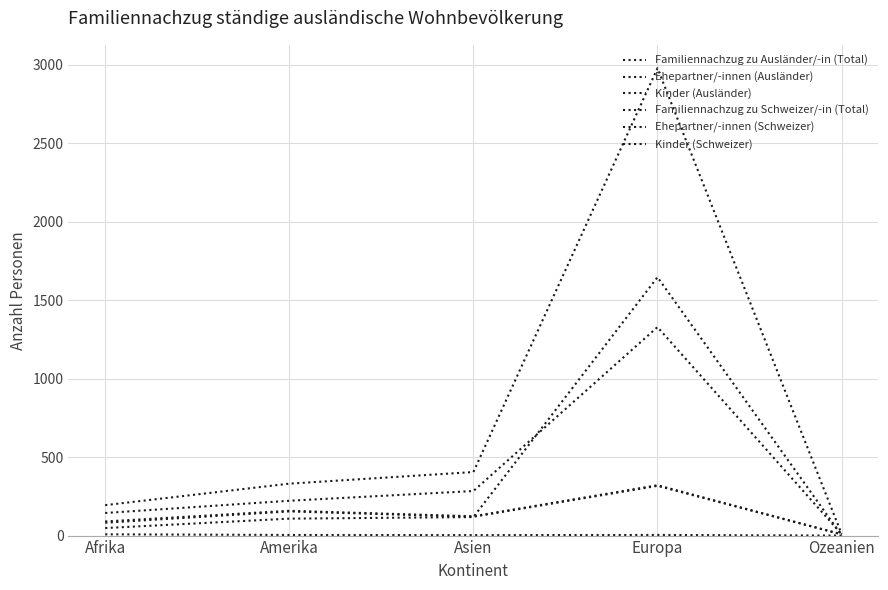

What is the sum of all Ehepartner/-innen (Schweizer) values?

681